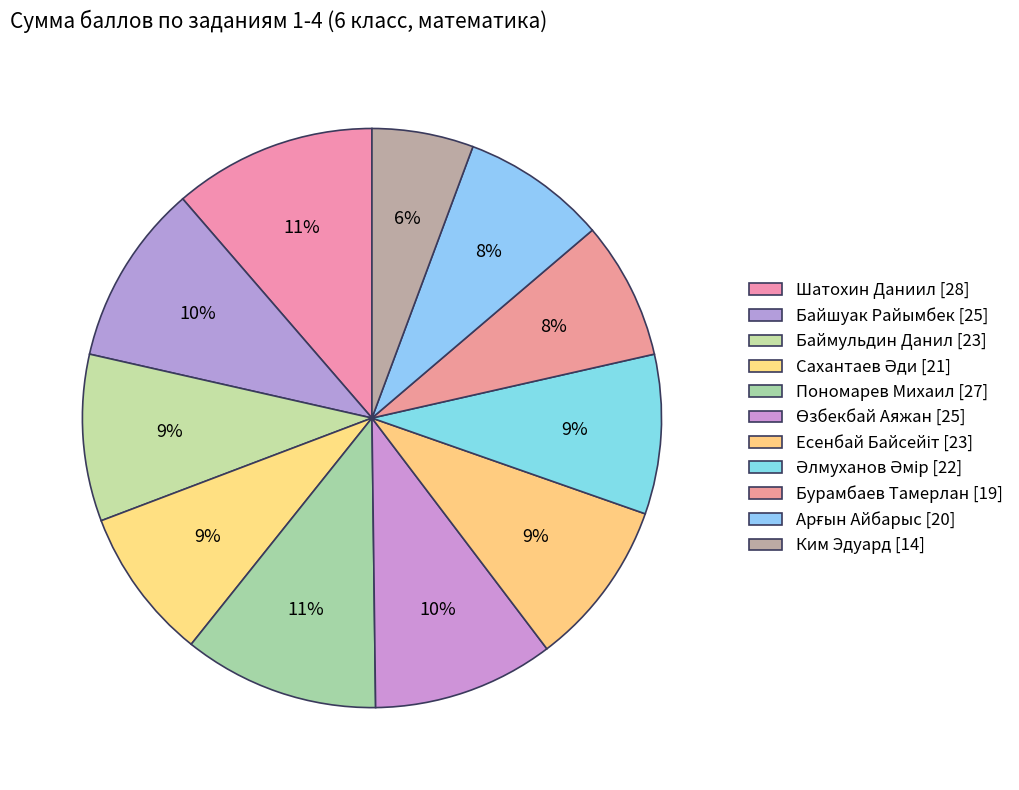

How many slices are in this pie chart?

11